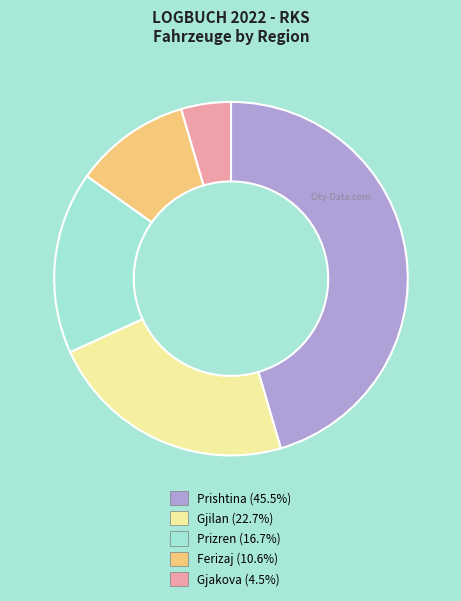

Approximately how many times larger is the value at Ferizaj compared to Gjakova?

2.3